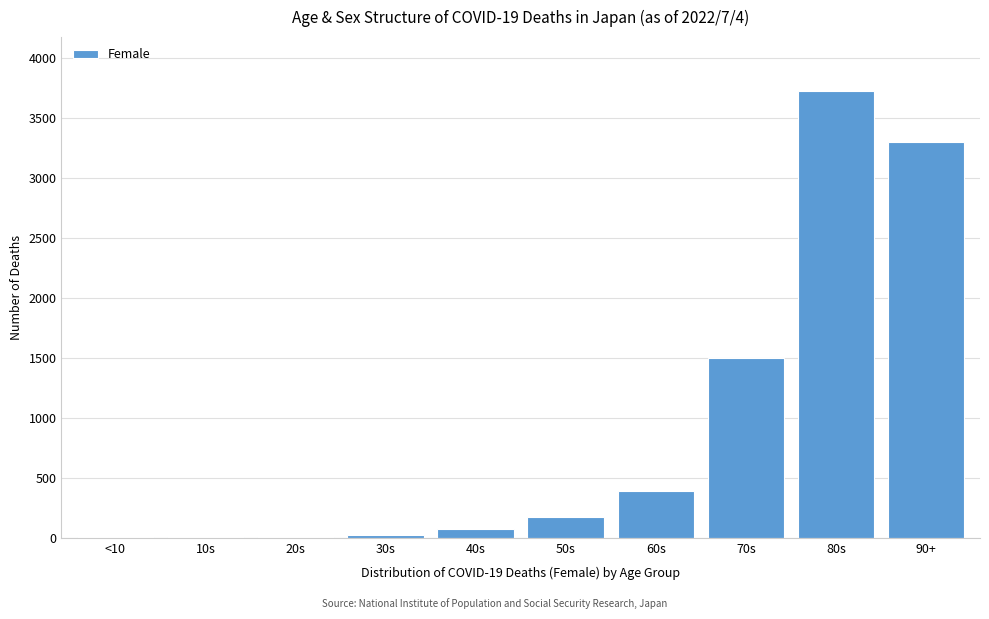

The value at 60s is 389. True or false?

True